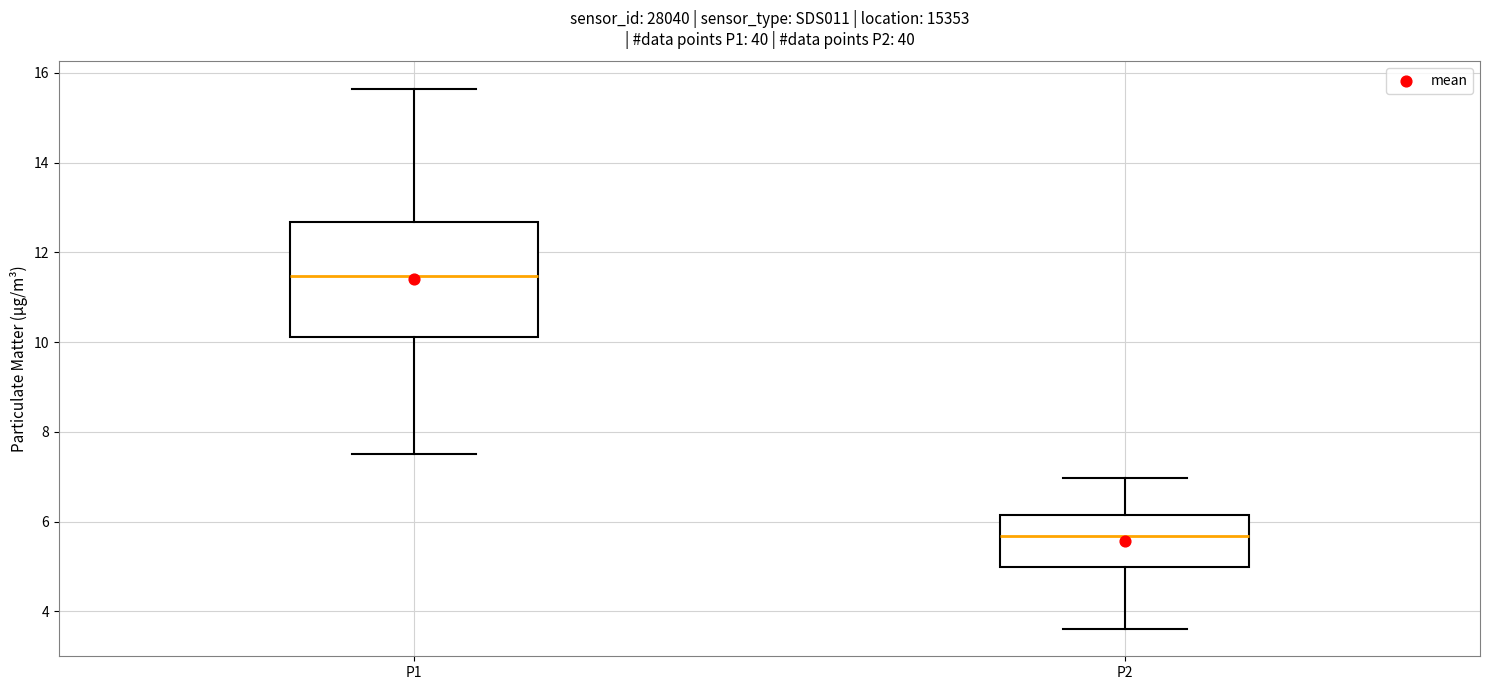

Where is the lower edge of the box for P1 on the y-axis? The values are not printed on the chart, so give them approximately, as read against the axis.

10.2